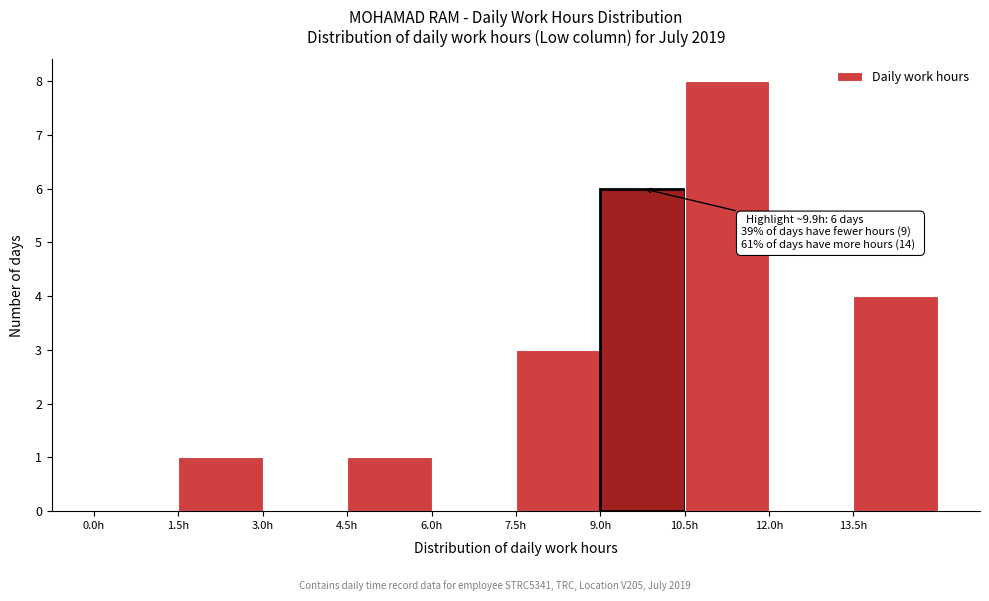

Over which range of the x-axis is the bar tallest?

10.5 to 12.0